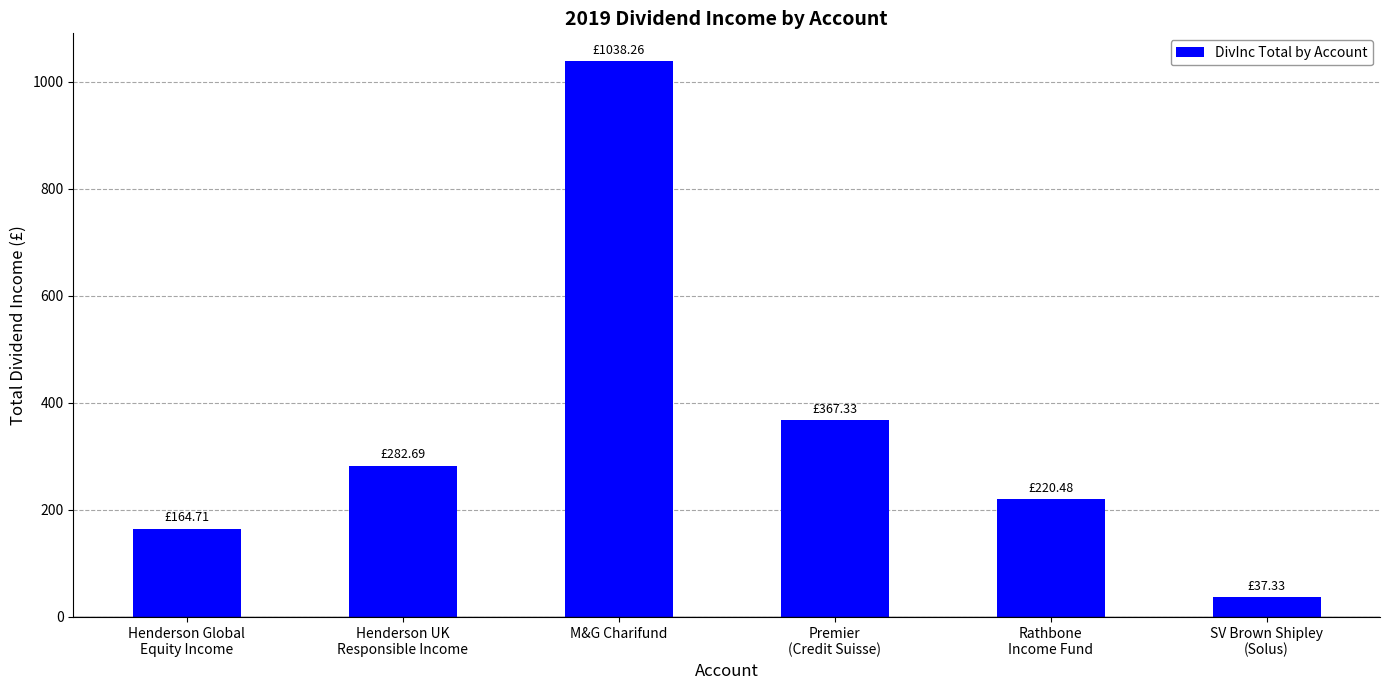

Rank the categories by value from highest to lowest.

M&G Charifund, Premier
(Credit Suisse), Henderson UK
Responsible Income, Rathbone
Income Fund, Henderson Global
Equity Income, SV Brown Shipley
(Solus)